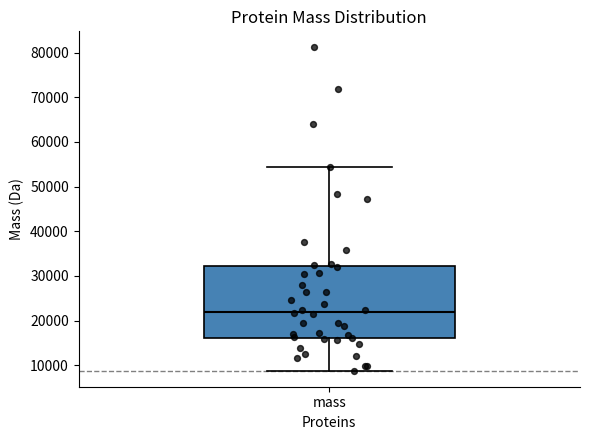

Where does the lower whisker of the box for mass end on the y-axis? The values are not printed on the chart, so give them approximately, as read against the axis.

9000